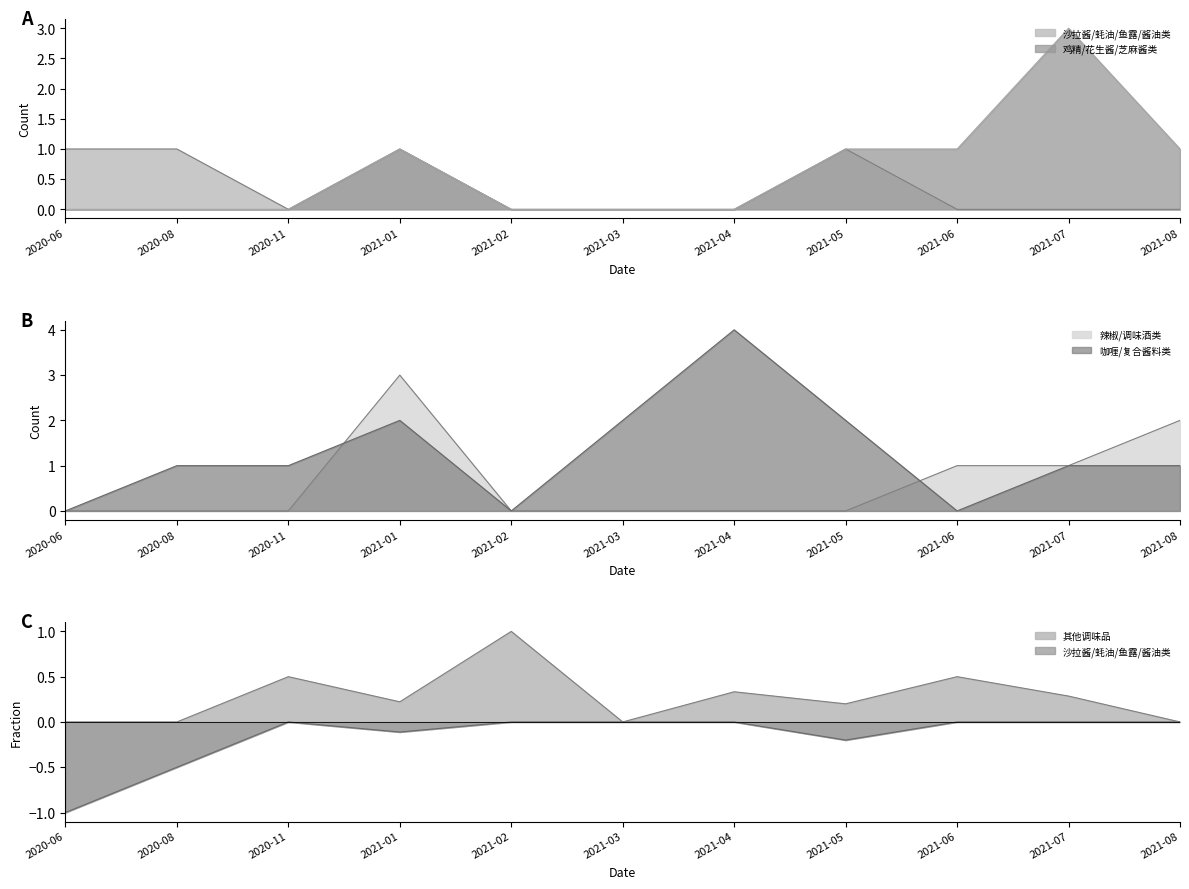

At how many categories does at least one series exceed 3?

1